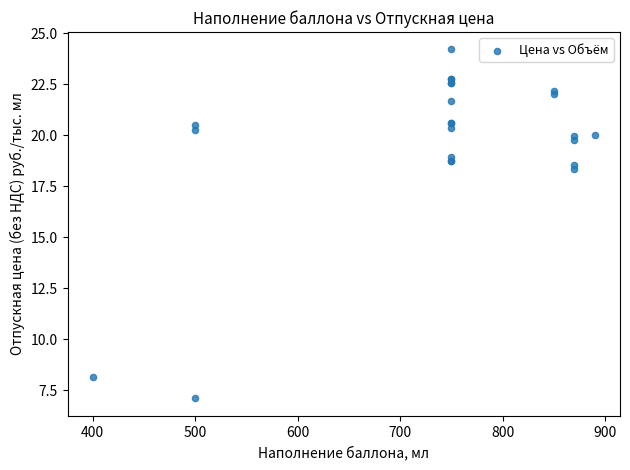

What Y value in the scatter plot is closest to 15?

18.3